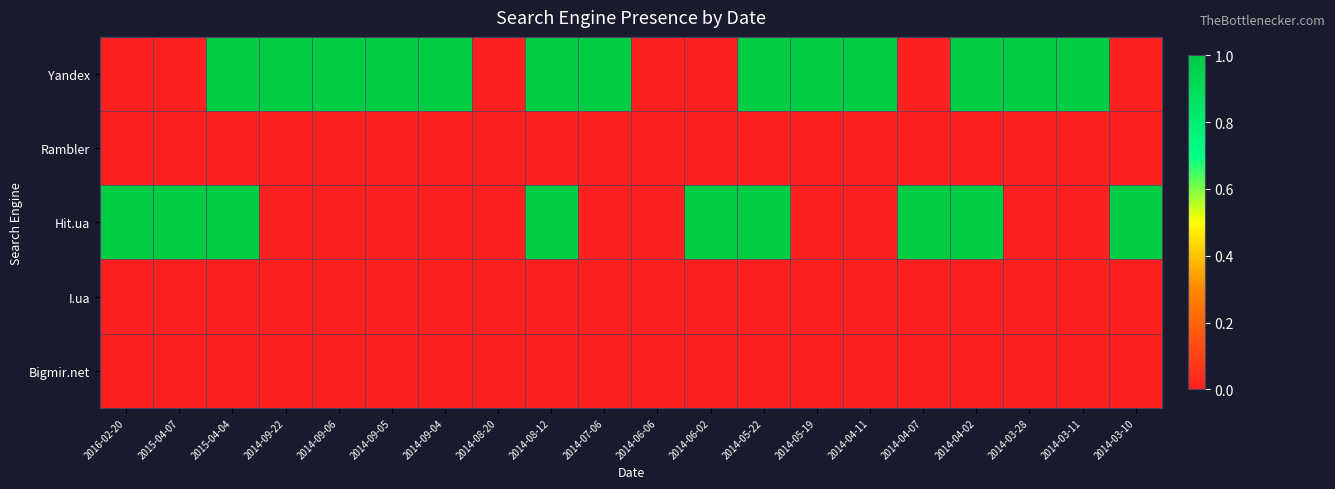

At 2014-09-22, list the series in order from smallest to largest.

Rambler, Hit.ua, I.ua, Bigmir.net, Yandex